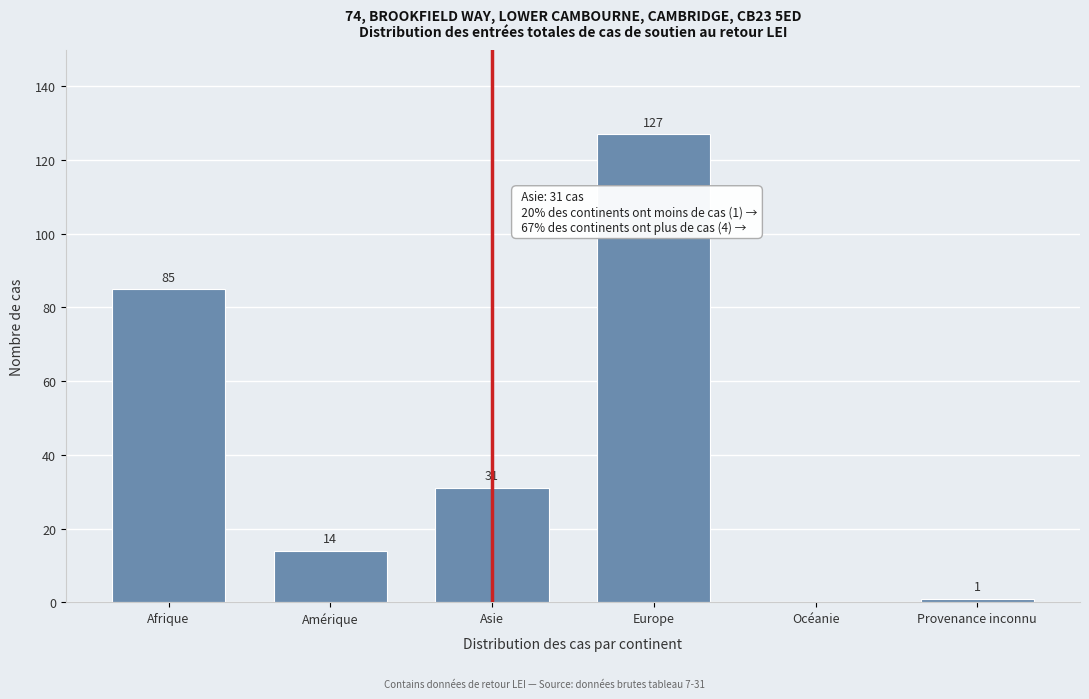

Reading left to right, what are all the values shown in this chart?

Afrique=85	Amérique=14	Asie=31	Europe=127	Océanie=0	Provenance inconnu=1